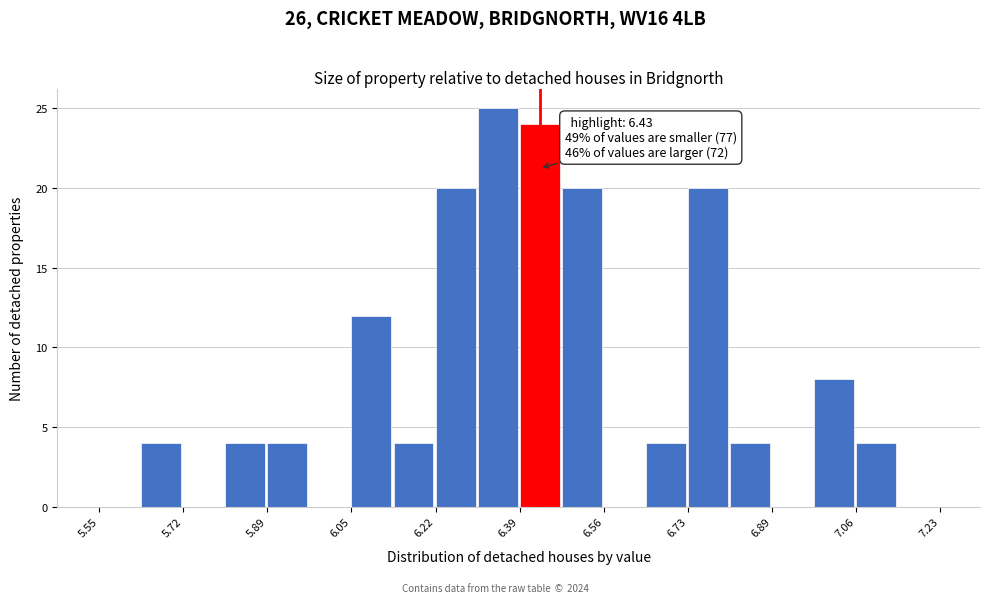

Which range on the x-axis has the tallest bar?

6.306 to 6.390